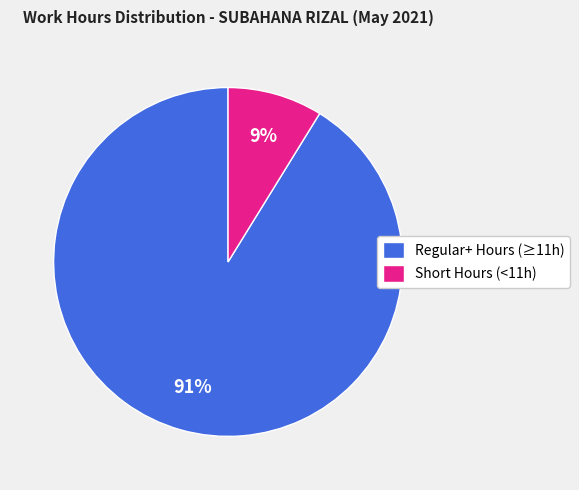

Which has a higher value, Short Hours (<11h) or Regular+ Hours (≥11h)?

Regular+ Hours (≥11h)